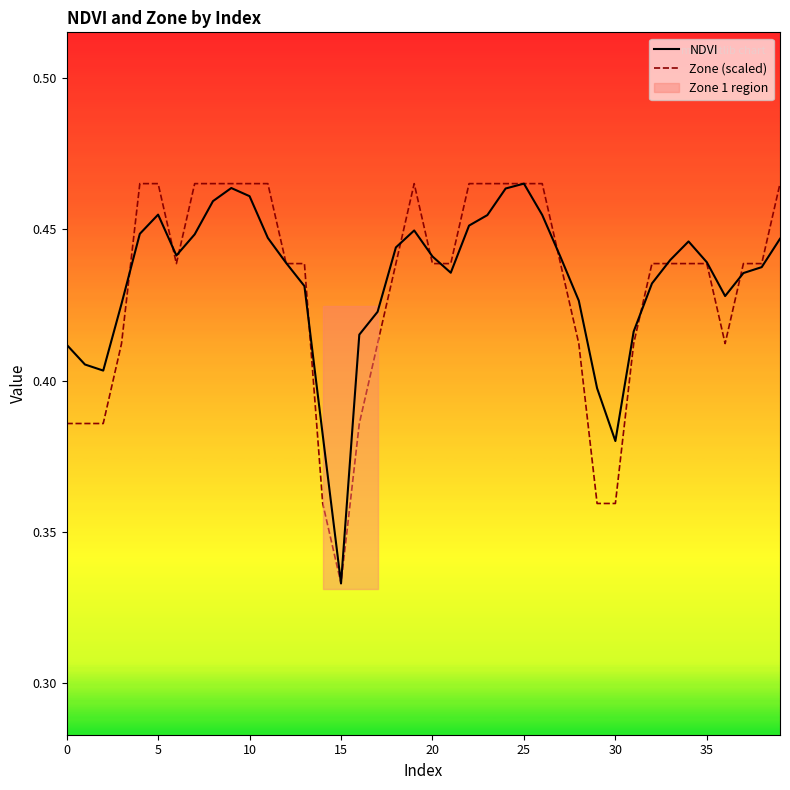

What is the smallest value displayed?

0.3